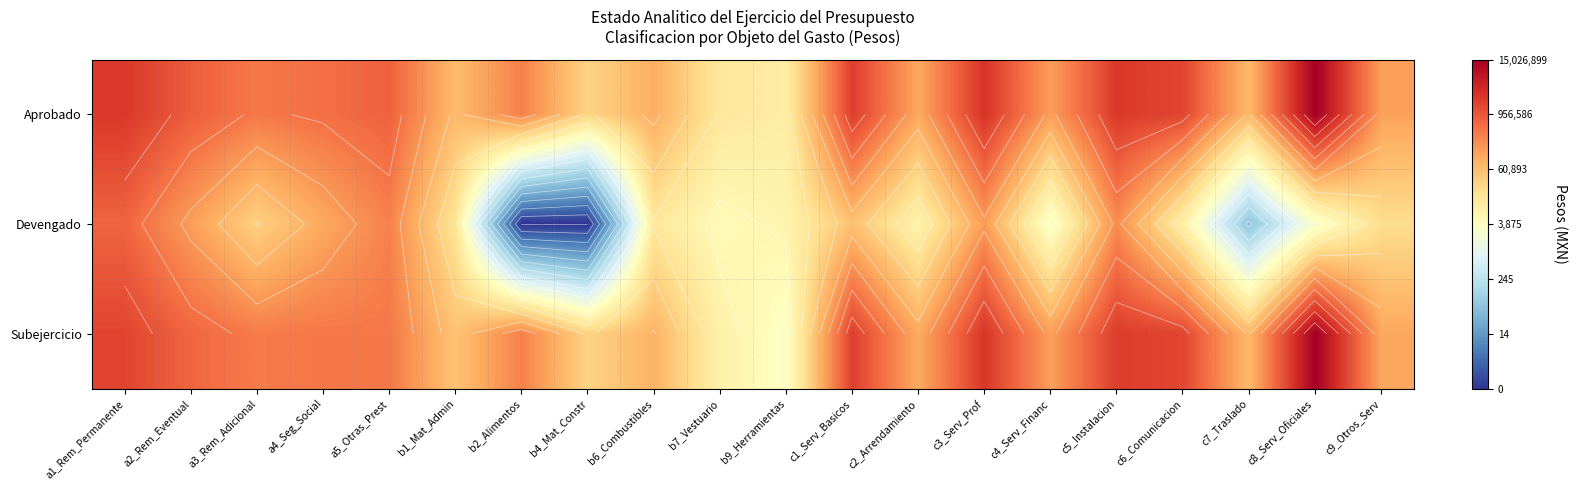

What is the spread (max minus min) of values at c7_Traslado?

7.1